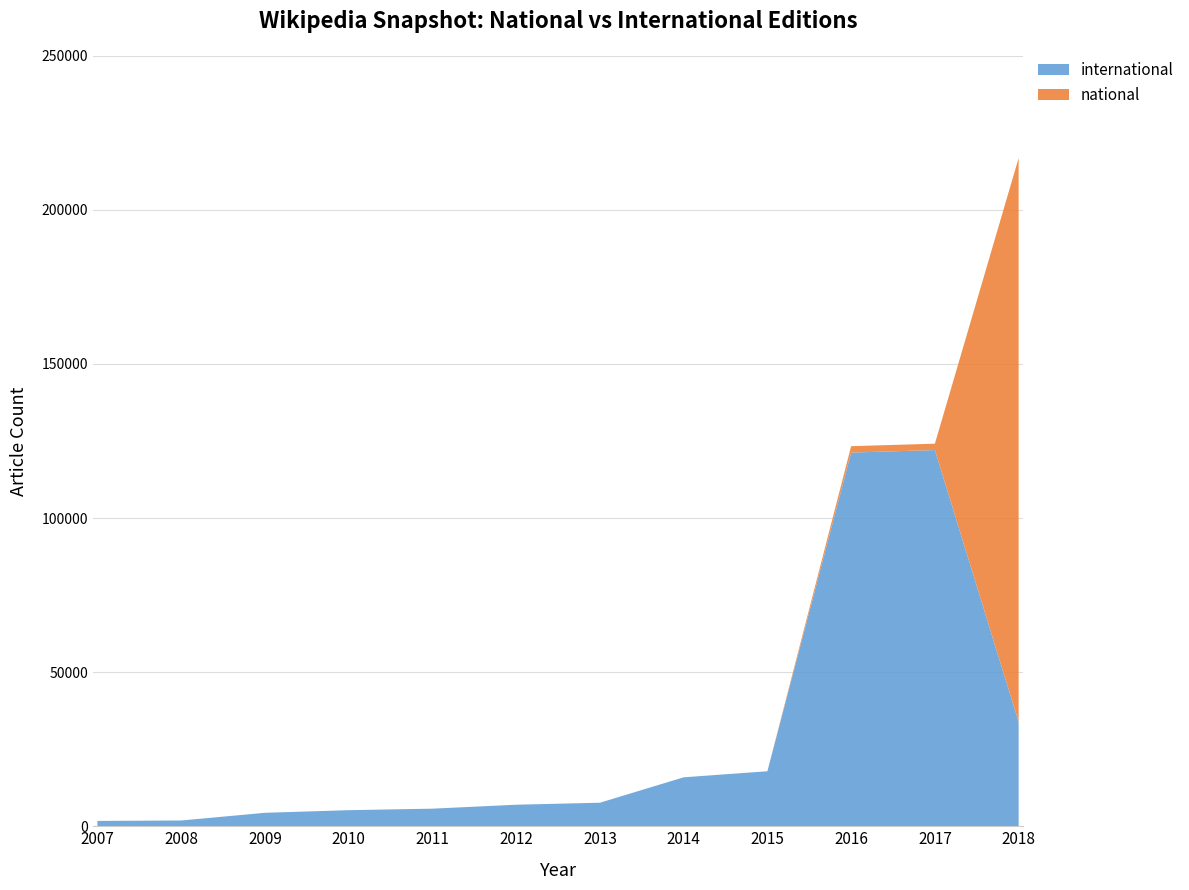

Reading right to left, list all the values displayed in this chart.

international: 2018=33832	2017=122061	2016=121248	2015=17849	2014=15879	2013=7637	2012=6986	2011=5706	2010=5214	2009=4365	2008=1867	2007=1731
national: 2018=182992	2017=2075	2016=2075	2015=0	2014=0	2013=0	2012=0	2011=0	2010=0	2009=0	2008=0	2007=0